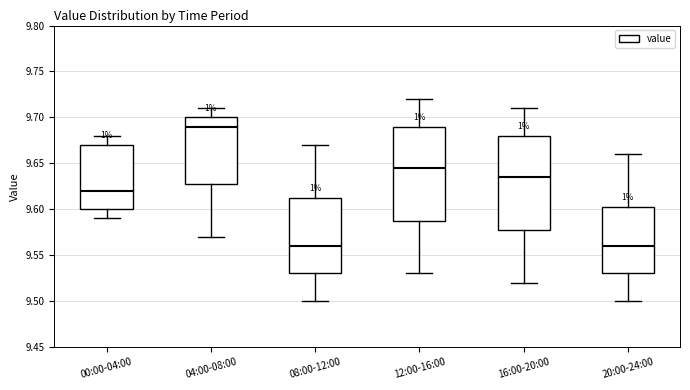

Reading left to right, read every box against the y-axis: the position of its median line, the range the box covers, and the ends of its whiskers. The values are not printed on the chart, so give them approximately, as read against the axis.

00:00-04:00: median 9.620, box 9.600 to 9.670, whiskers 9.590 to 9.680
04:00-08:00: median 9.690, box 9.630 to 9.700, whiskers 9.570 to 9.710
08:00-12:00: median 9.560, box 9.530 to 9.615, whiskers 9.500 to 9.670
12:00-16:00: median 9.645, box 9.590 to 9.690, whiskers 9.530 to 9.720
16:00-20:00: median 9.635, box 9.580 to 9.680, whiskers 9.520 to 9.710
20:00-24:00: median 9.560, box 9.530 to 9.605, whiskers 9.500 to 9.660